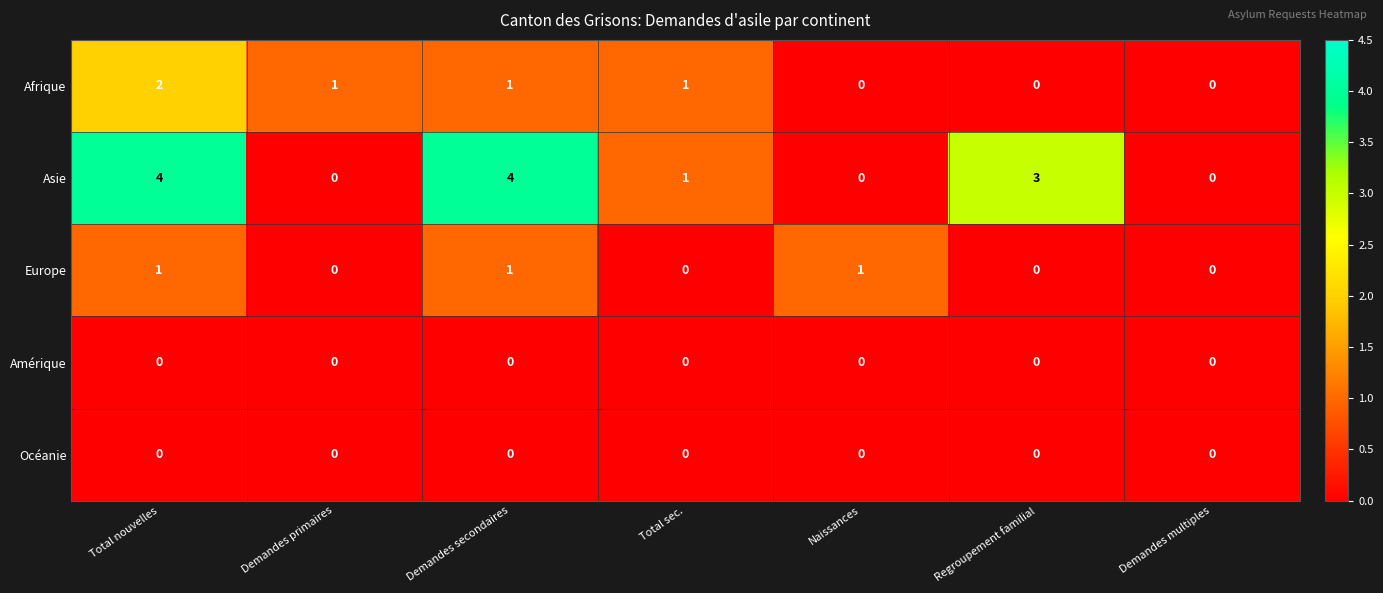

What is the difference between the maximum and minimum values in the Asie series?

4